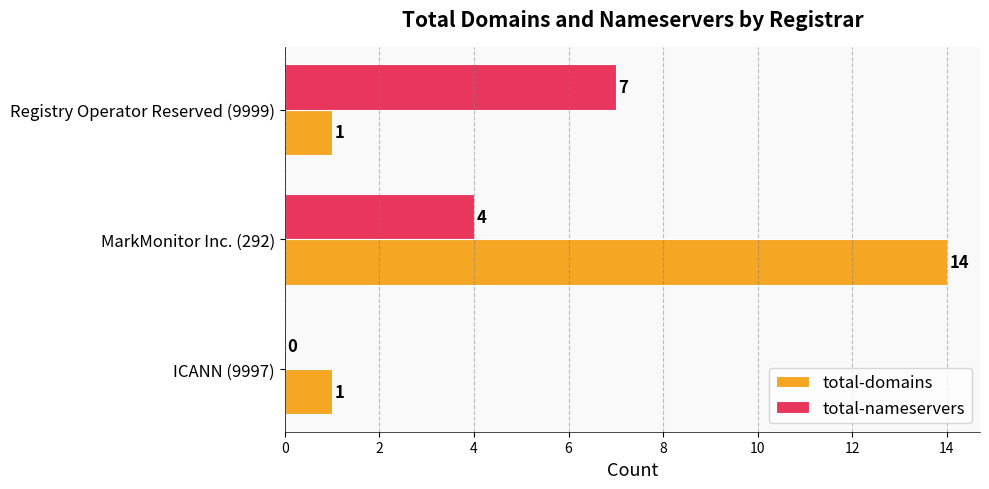

Which series has the largest total across all categories?

total-domains